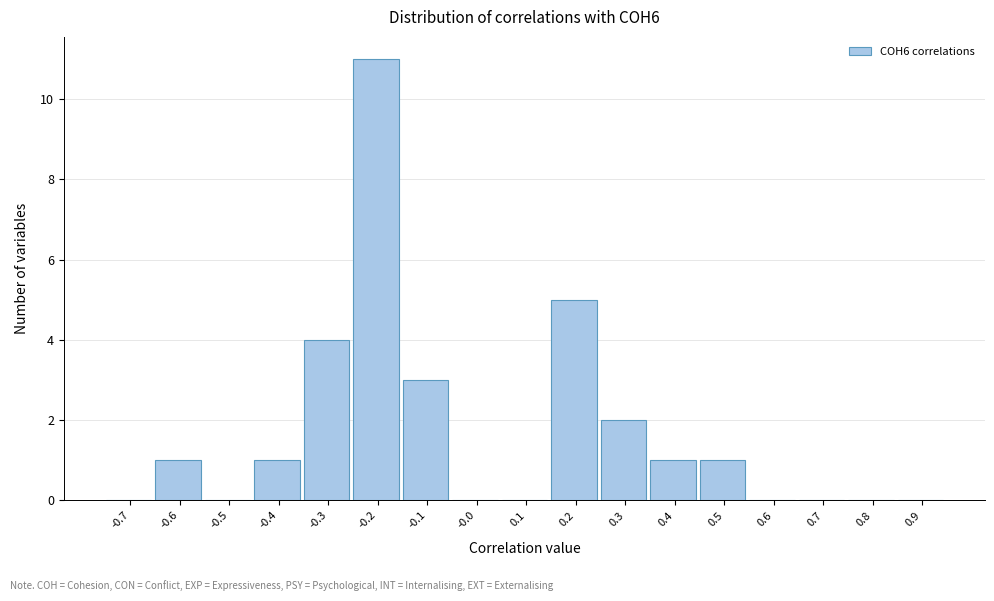

Reading right to left, list all the values displayed in this chart.

0.9=0	0.8=0	0.7=0	0.6=0	0.5=1	0.4=1	0.3=2	0.2=5	0.1=0	-0.0=0	-0.1=3	-0.2=11	-0.3=4	-0.4=1	-0.5=0	-0.6=1	-0.7=0